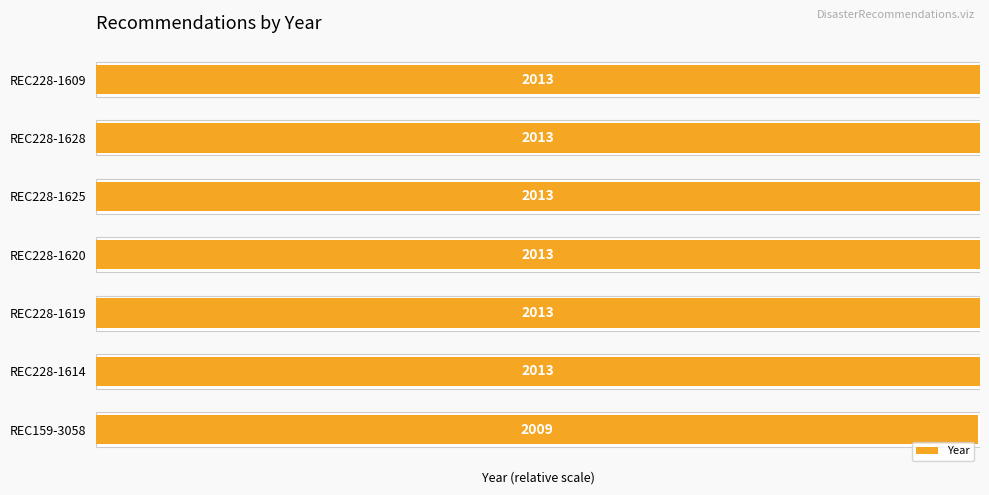

Does the chart contain any negative values?

No